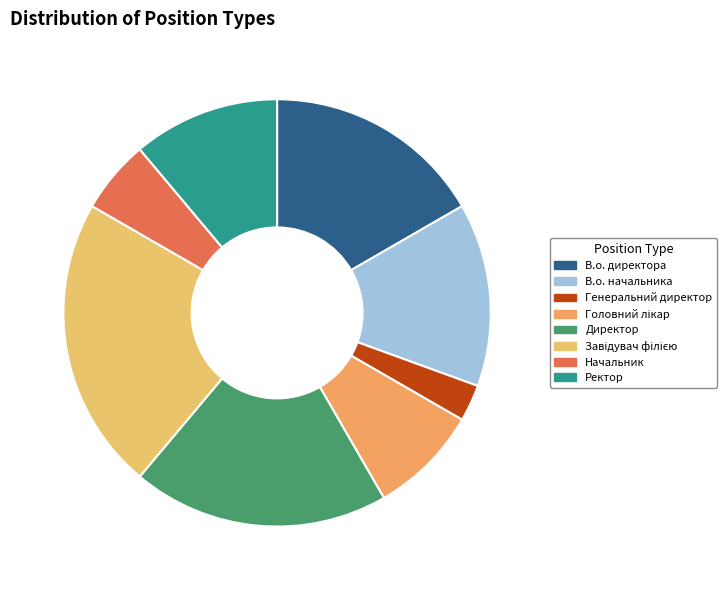

Does В.о. директора represent more than half of the total?

No